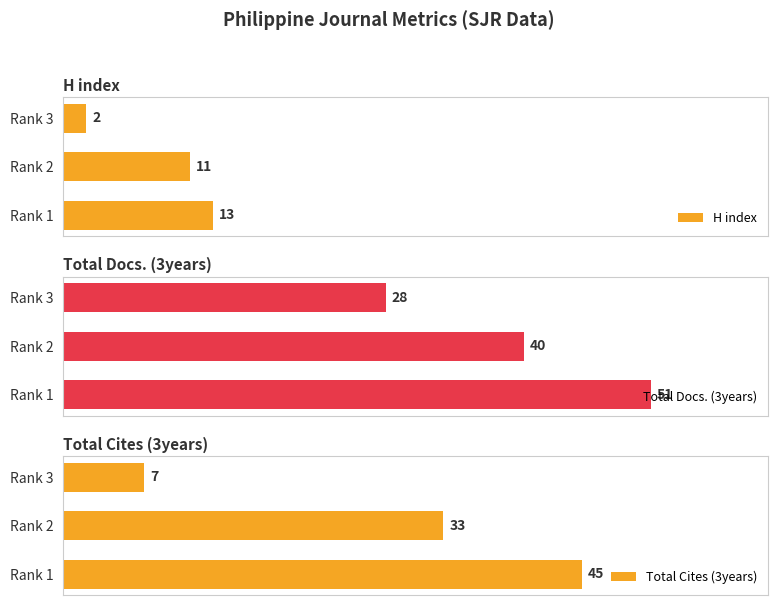

Is the value of Total Cites (3years) at Rank 1 greater than the value of H index at Rank 2?

Yes